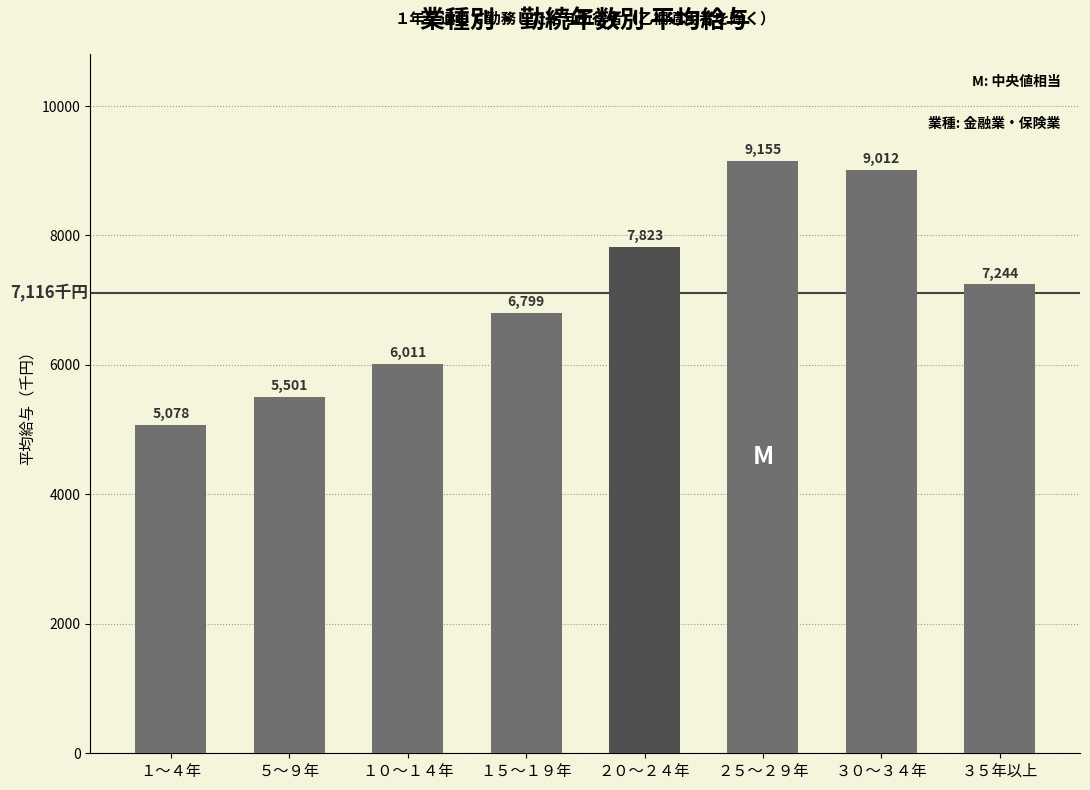

What position from the right is １～４年?

8